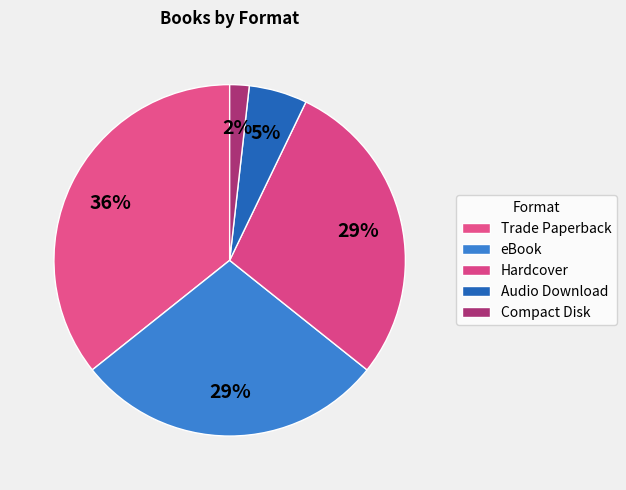

The Compact Disk slice represents 14% of the pie. True or false?

False